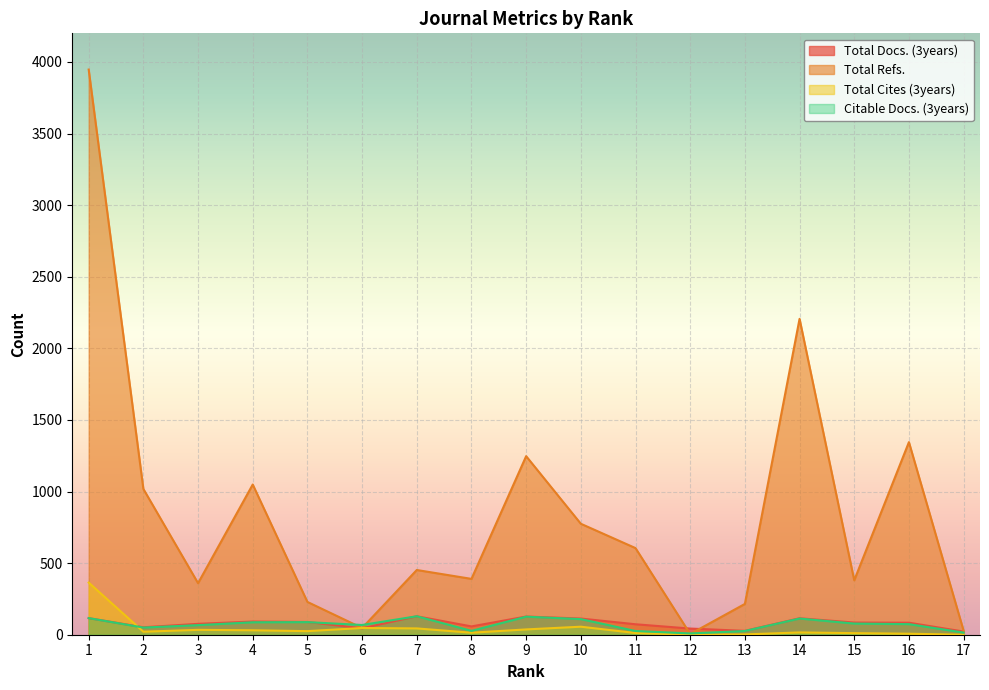

What is the difference between the maximum and minimum values in the Total Cites (3years) series?

364